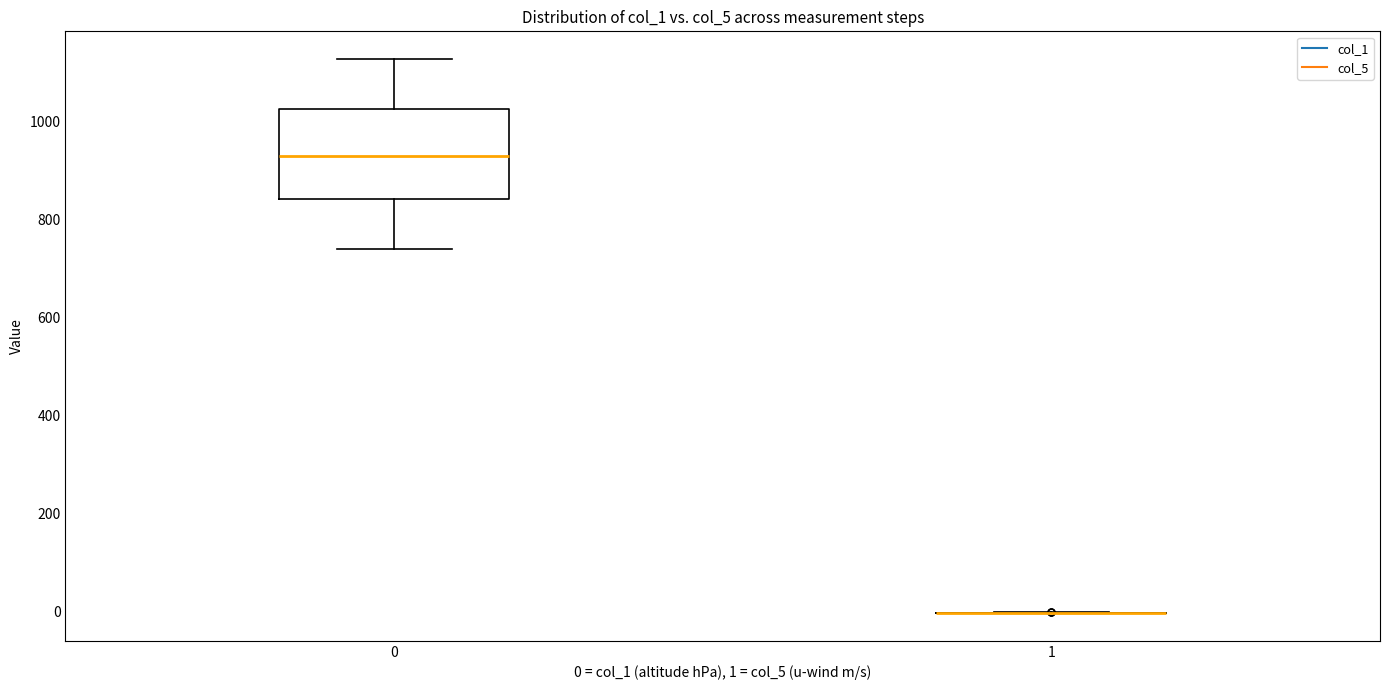

Reading left to right, read every box against the y-axis: the position of its median line, the range the box covers, and the ends of its whiskers. The values are not printed on the chart, so give them approximately, as read against the axis.

0: median 940, box 840 to 1020, whiskers 740 to 1120
1: box collapsed to a line at 0, whiskers 0 to 0